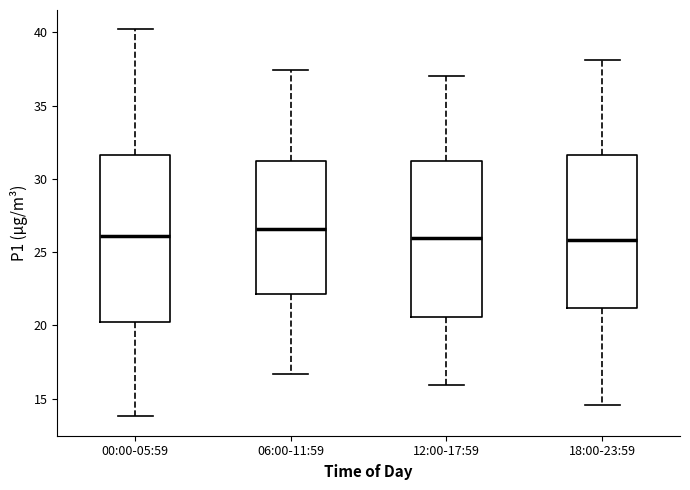

Comparing the boxes themselves (not the whiskers), which one is the tallest?

00:00-05:59